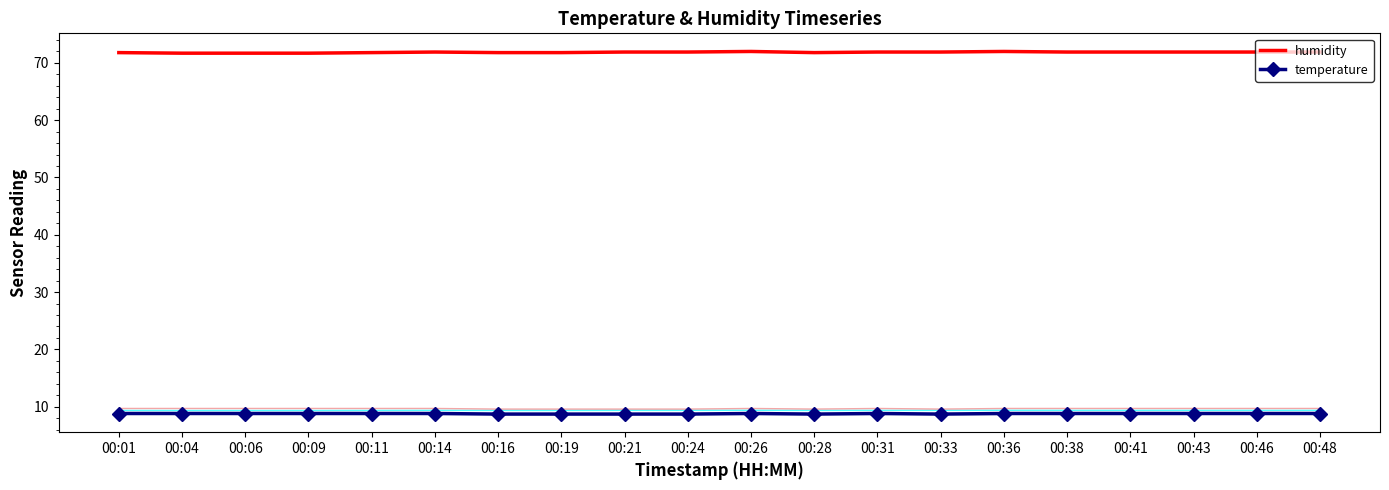

Between 00:11 and 00:46, which series saw the biggest shift?

humidity